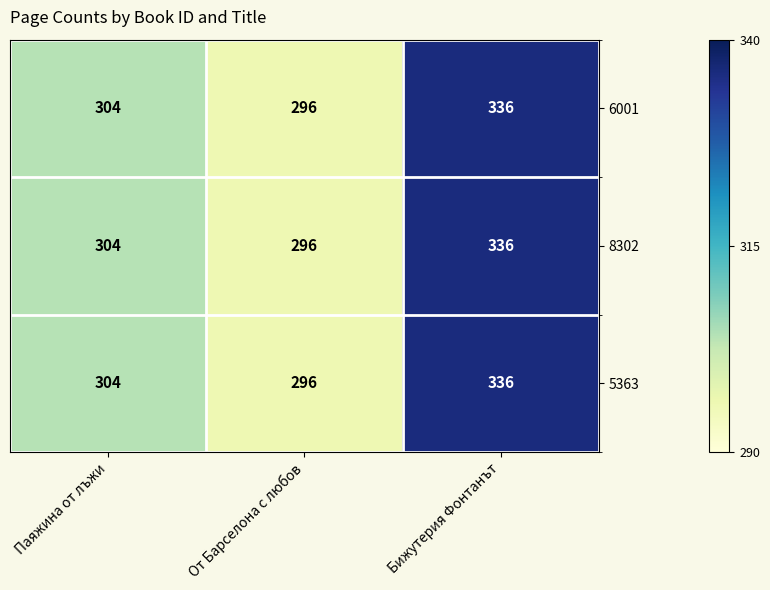

What is the total value across all series at От Барселона с любов?

888